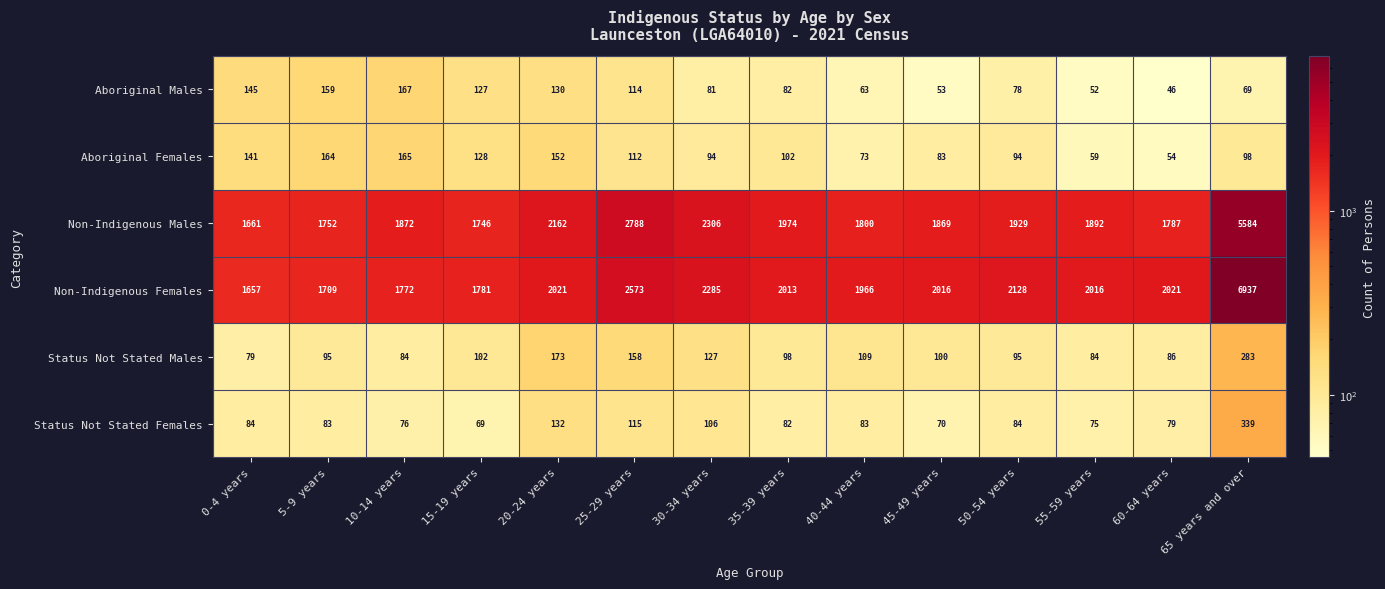

Which series changed the most between 50-54 years and 60-64 years?

Non-Indigenous Males